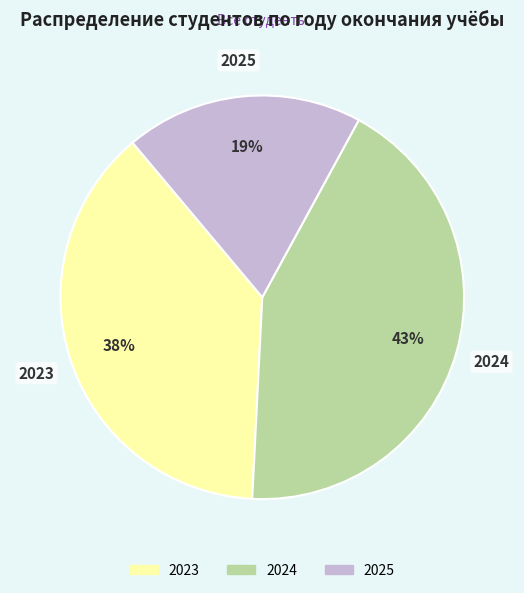

Which category has the biggest portion of the pie?

2024